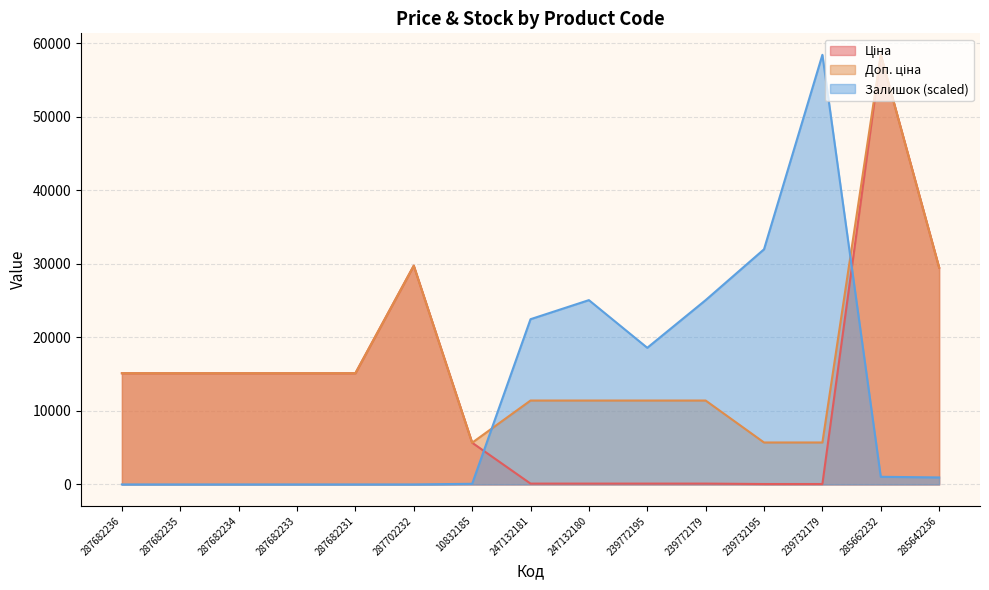

How many data points in Залишок are less than 950?

7